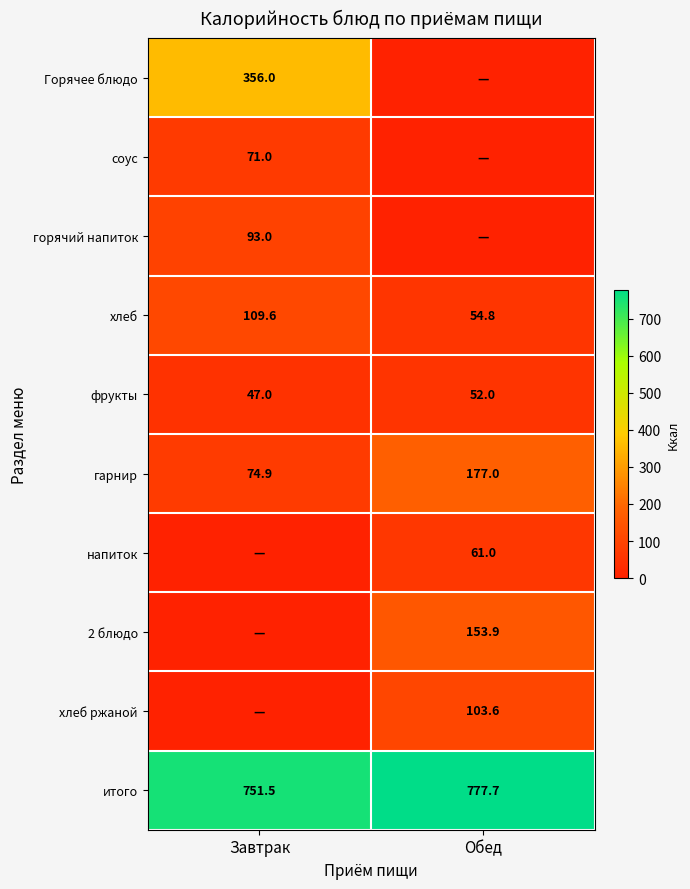

What is the approximate value of гарнир at Обед?

177.0